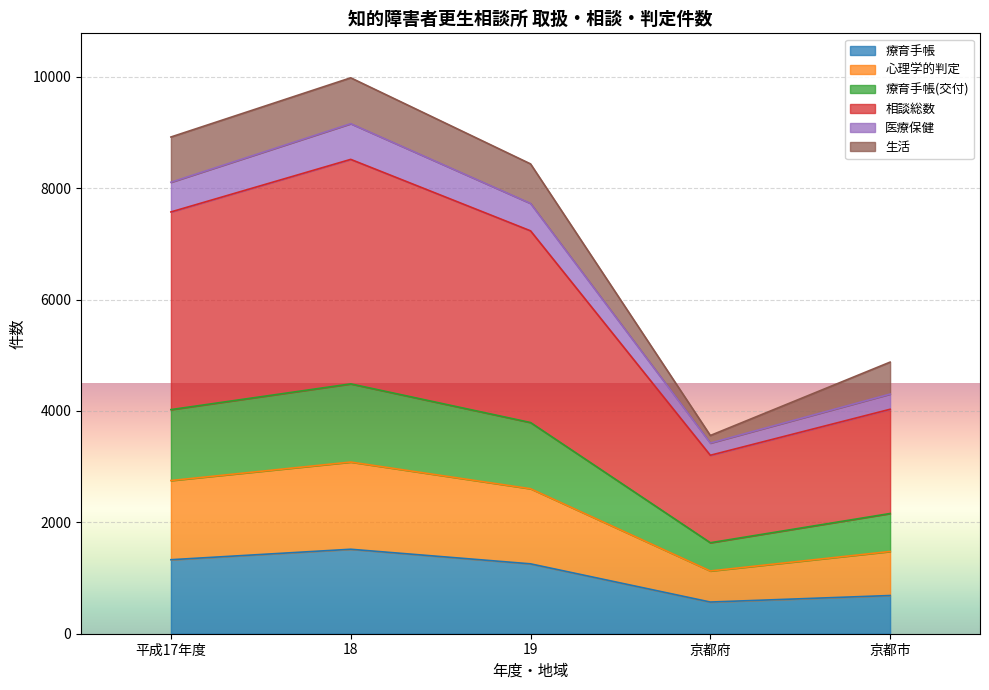

True or false: 心理学的判定 and 療育手帳 cross at least once.

False